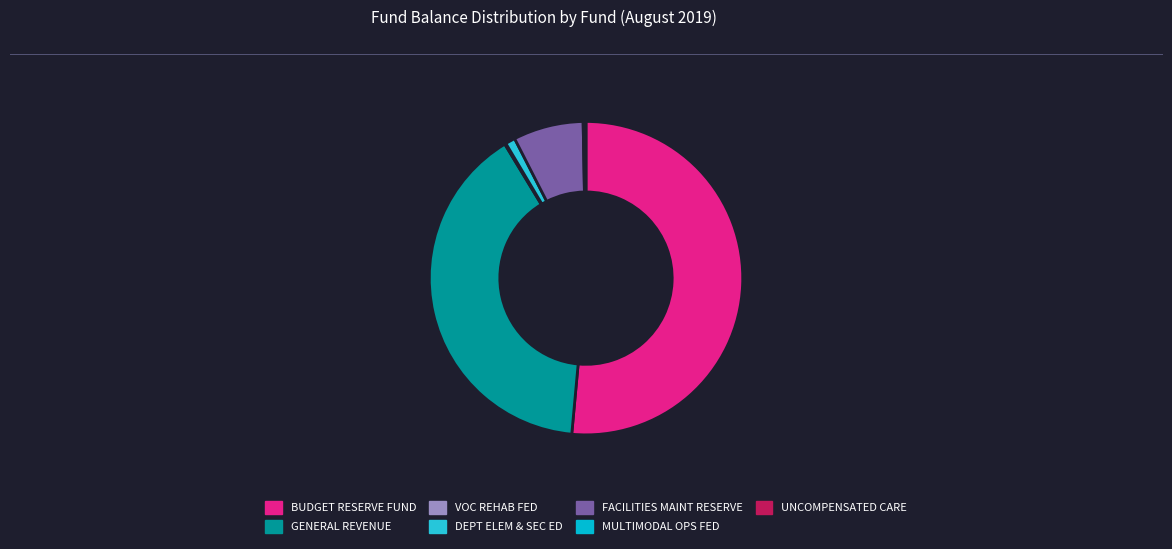

To the nearest percent, what is the difference between the largest and smallest slice percentages?

51%